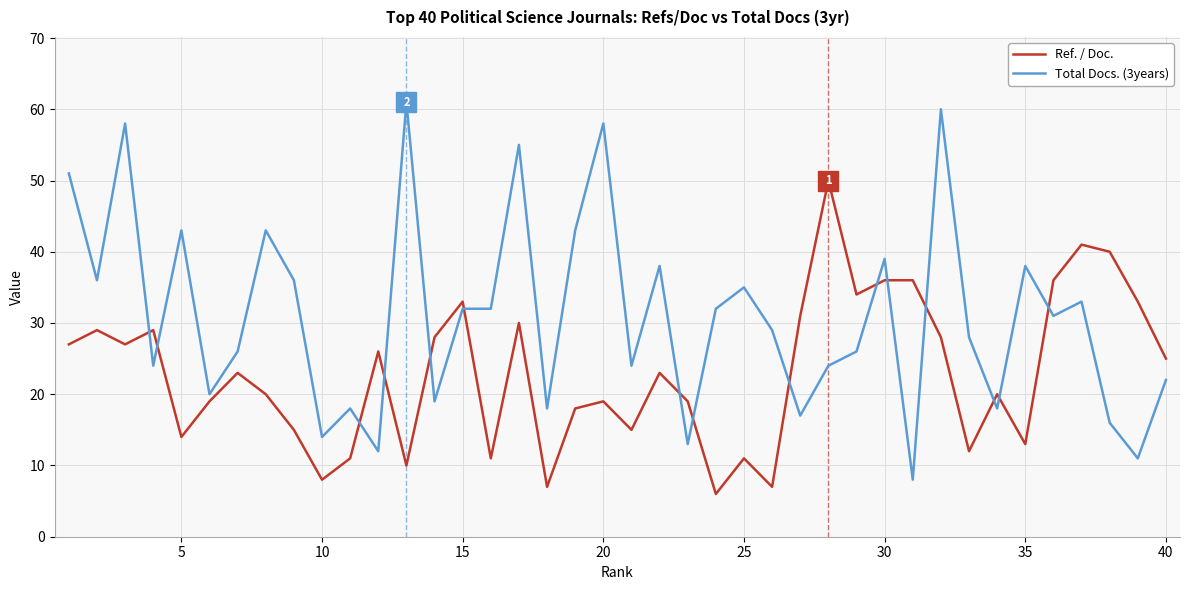

Which series has the largest total across all categories?

Total Docs. (3years)